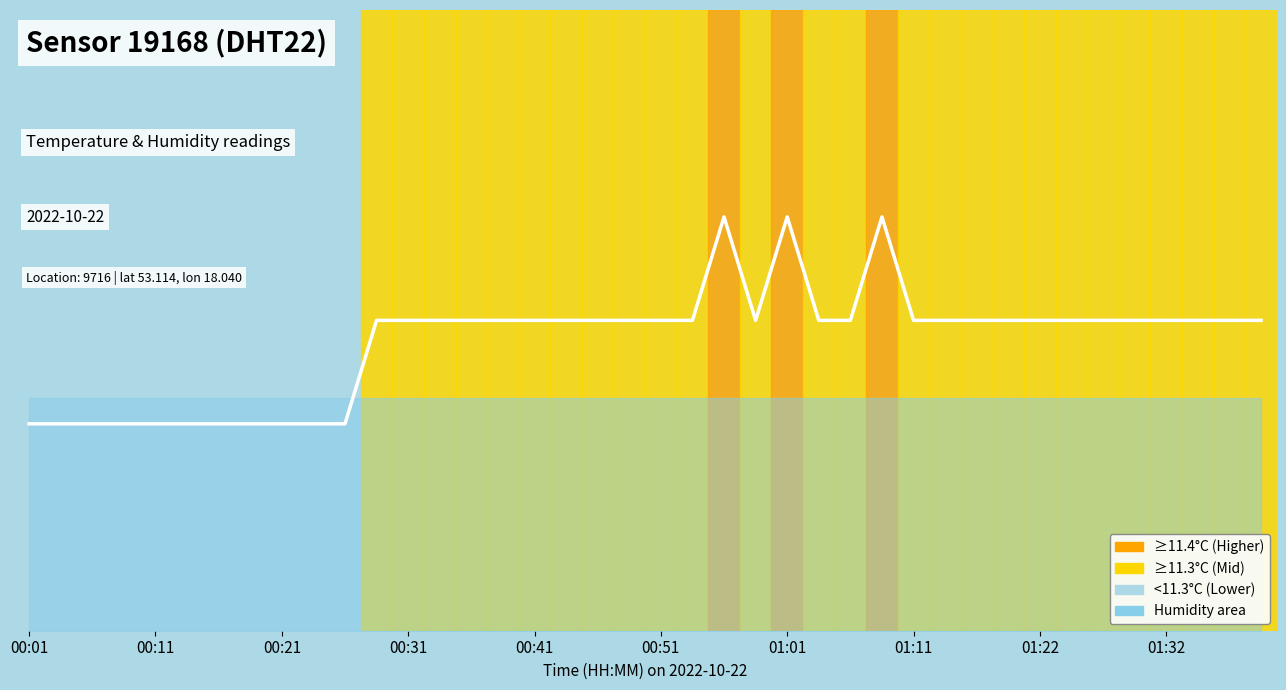

How many points are lower than both their immediate neighbors (excluding endpoints)?

1